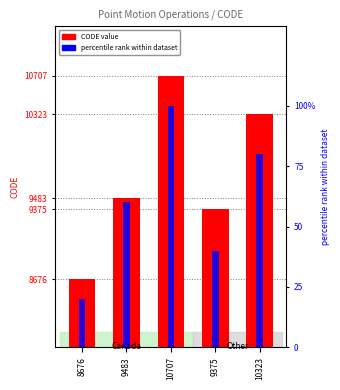

At which category is the sum across all series the highest?

10707